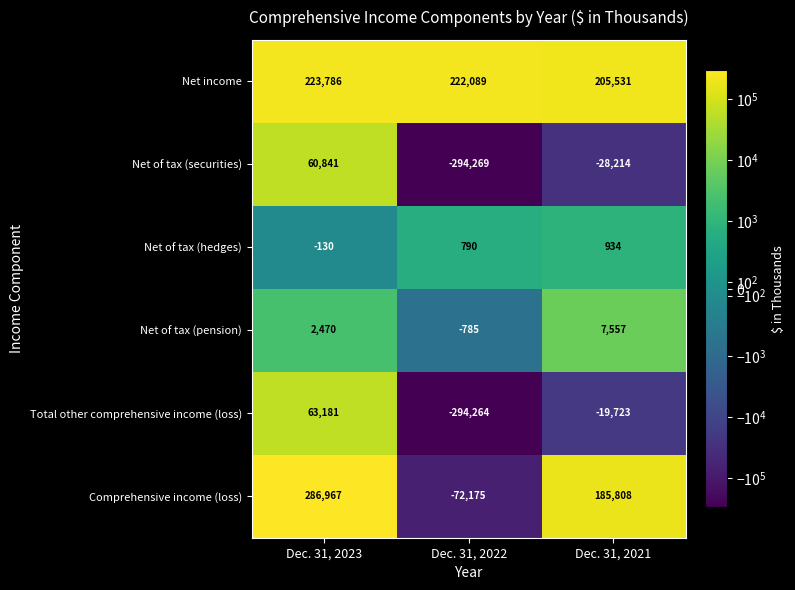

Which series has the largest total across all categories?

Net income